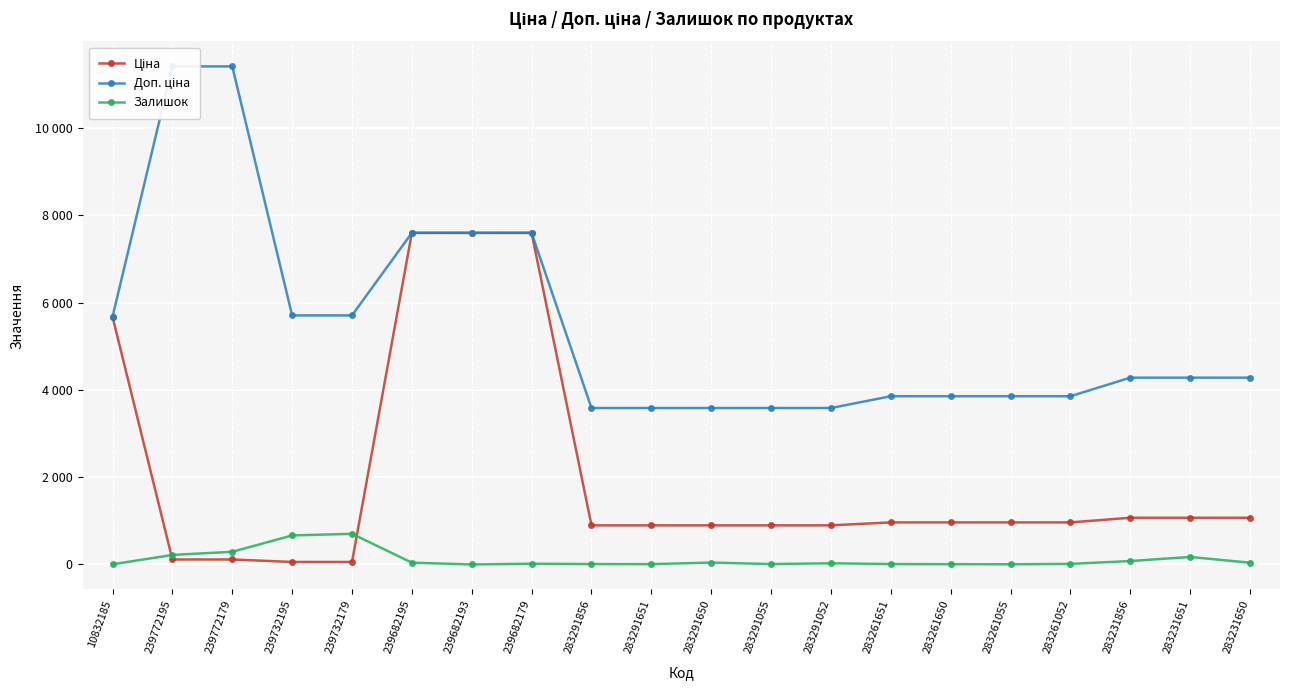

Which has a higher value, 283291650 or 283291651?

283291650